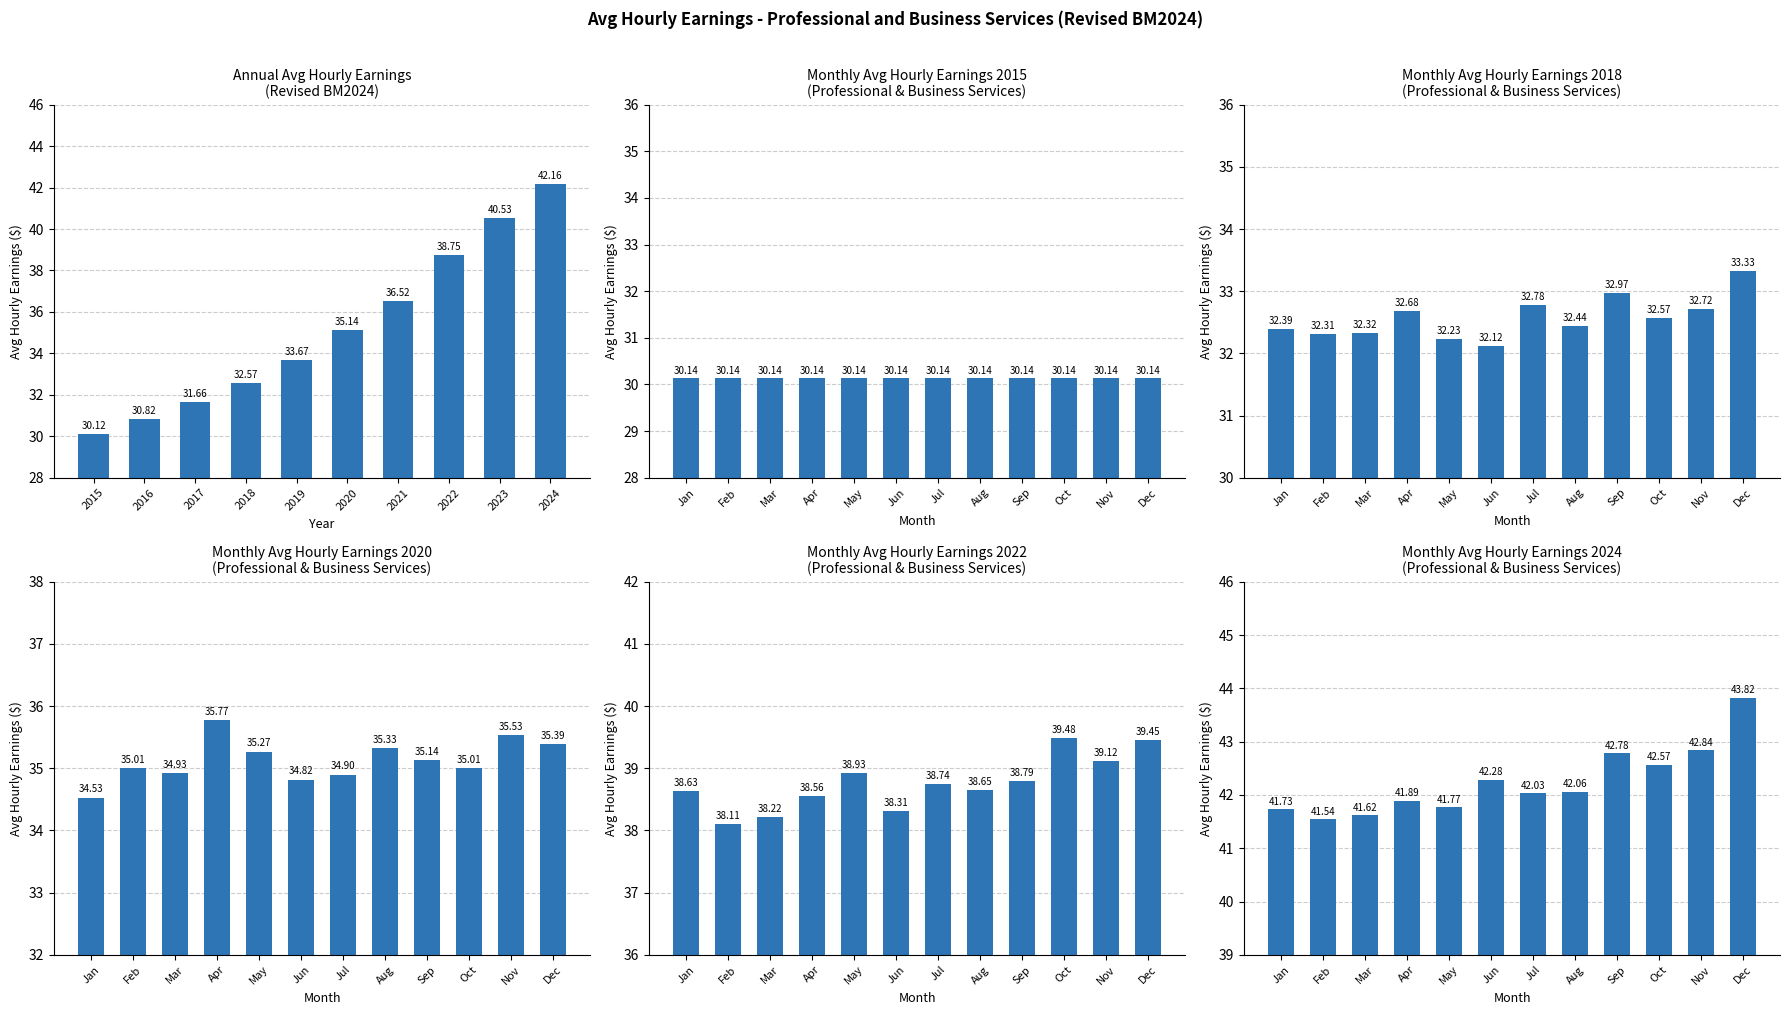

What is the average value of the 2020 series?

35.1